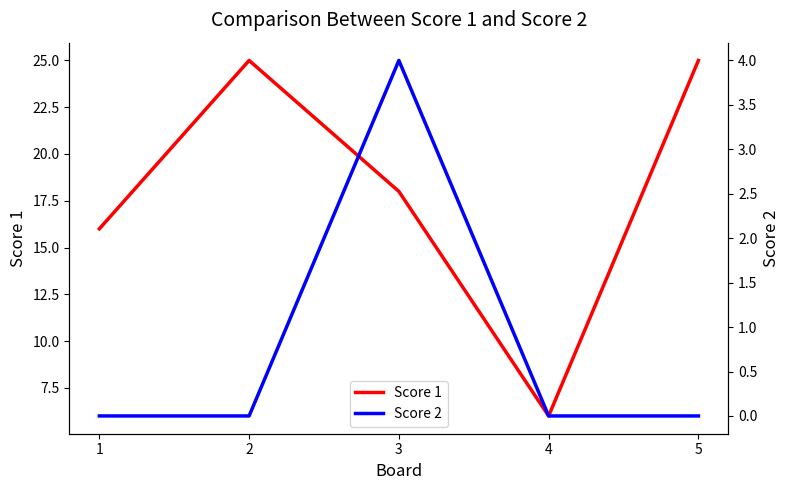

At which label does Score 1 first exceed 18?

2